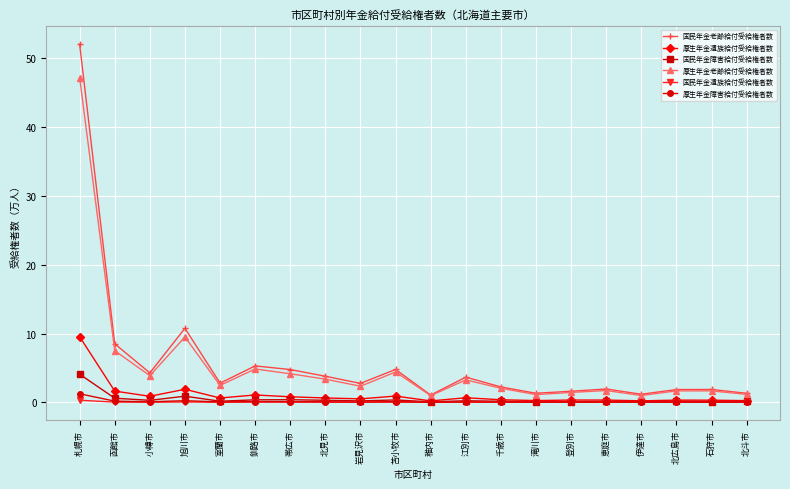

What is the sum of all 厚生年金遺族給付受給権者数 values?

21.8